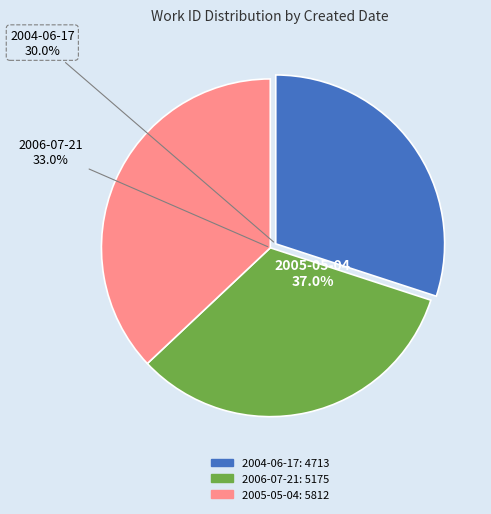

Between 2005-05-04 and 2004-06-17, which is larger?

2005-05-04